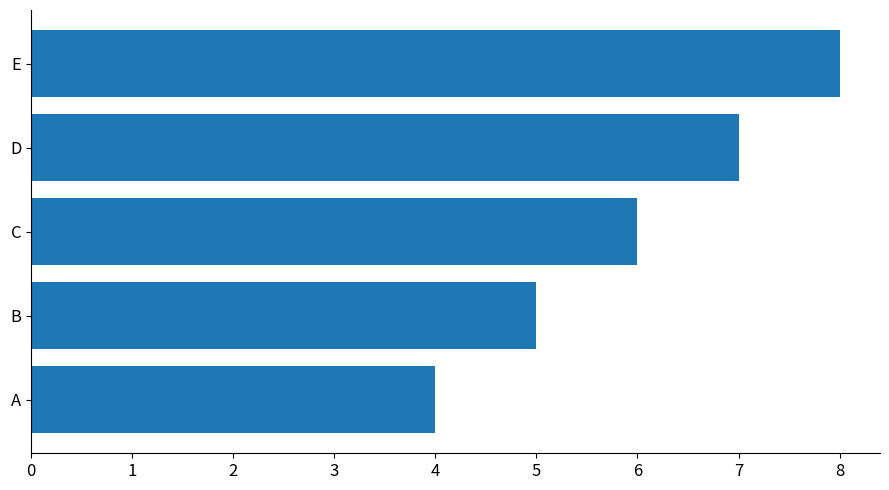

How many values are below 6?

2